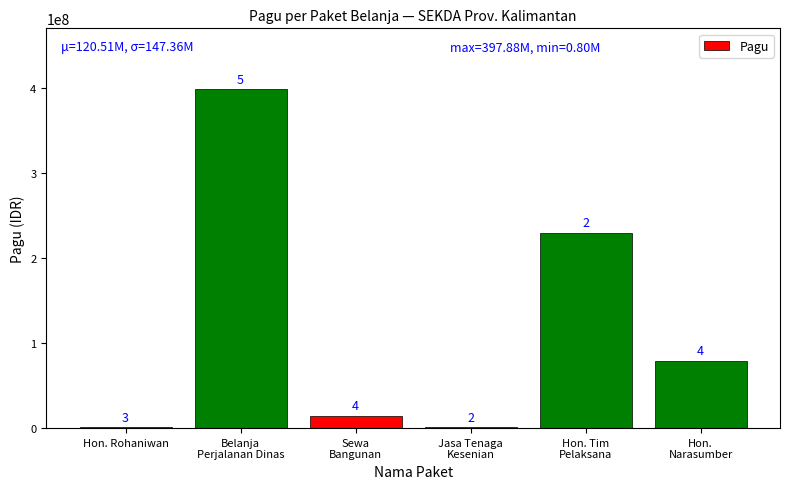

What is the minimum value shown in the chart?

800000